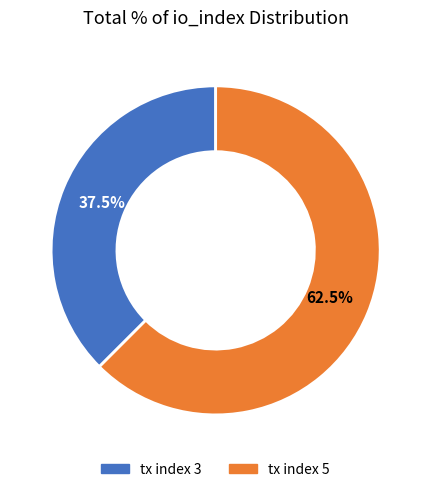

To the nearest percent, what is the combined percentage of tx index 5 and tx index 3?

100%